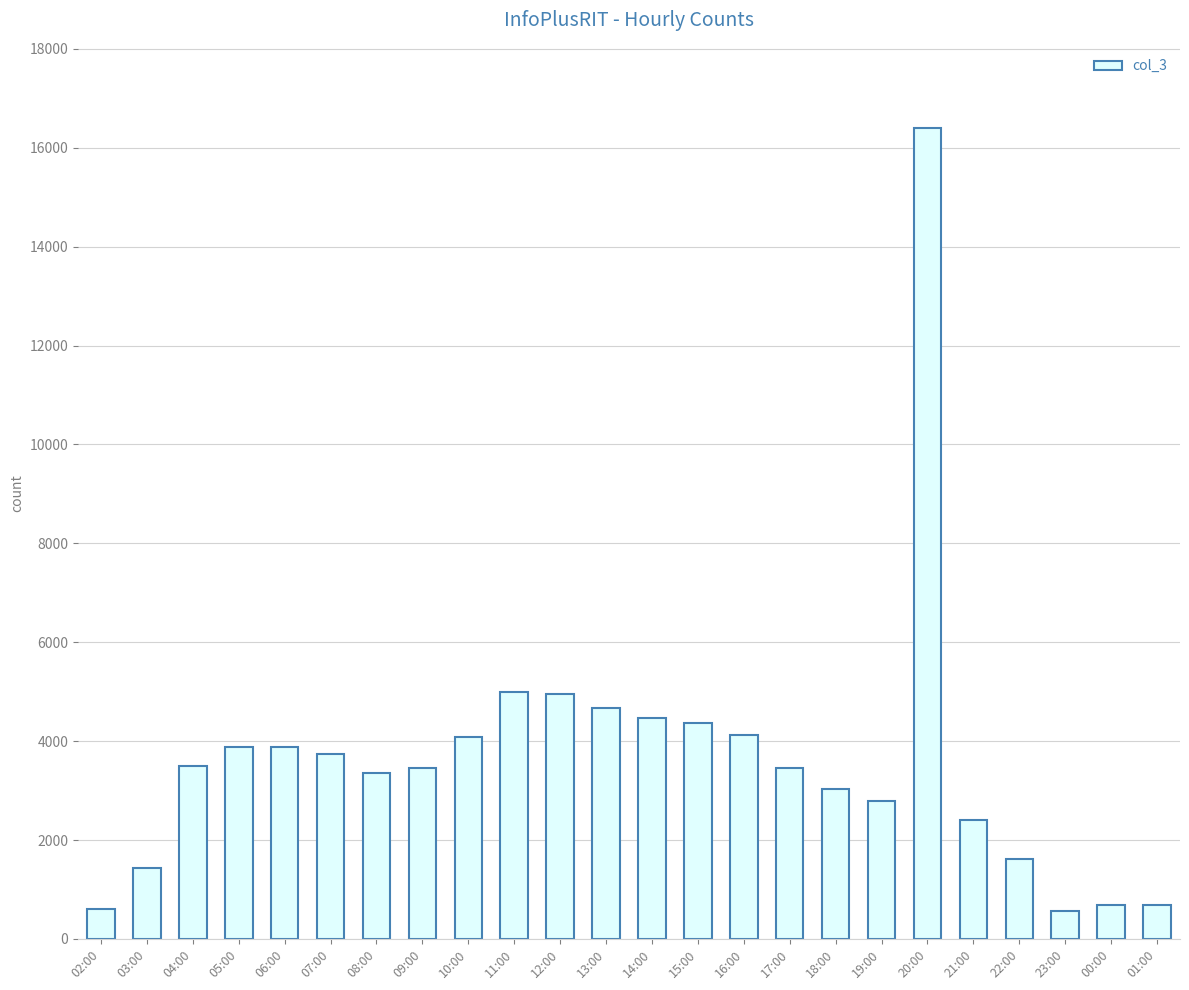

What is the greatest value displayed?

16400